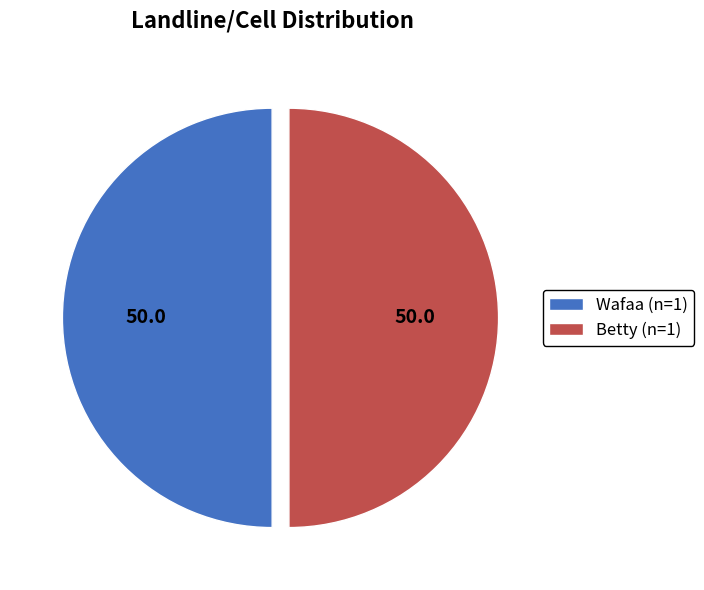

How many slices are in this pie chart?

2